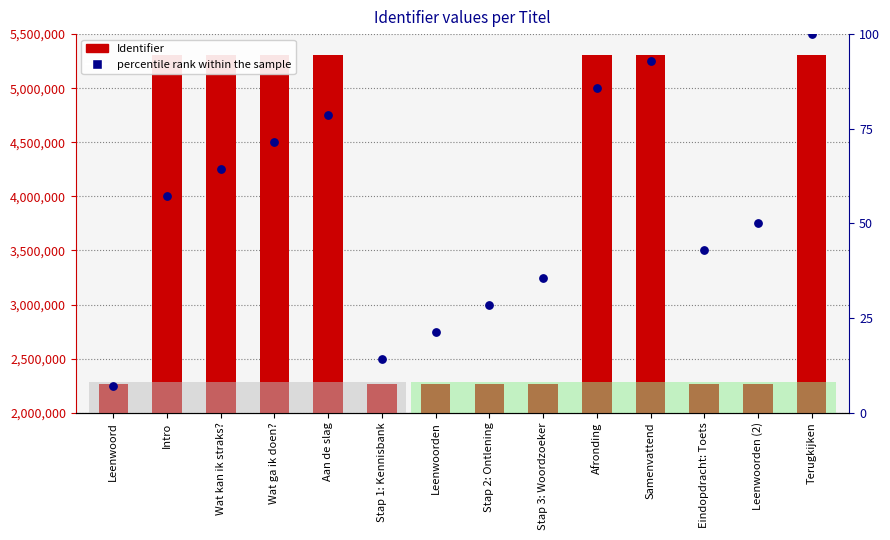

Is the value of Identifier (count) at Leenwoorden greater than the value of percentile rank within the sample at Wat ga ik doen??

Yes